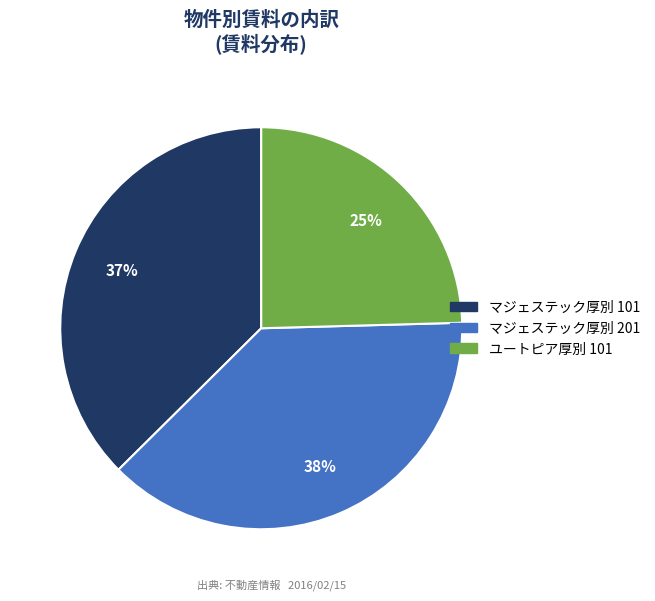

Is it true that マジェステック厚別 101 is 28% of the pie?

False